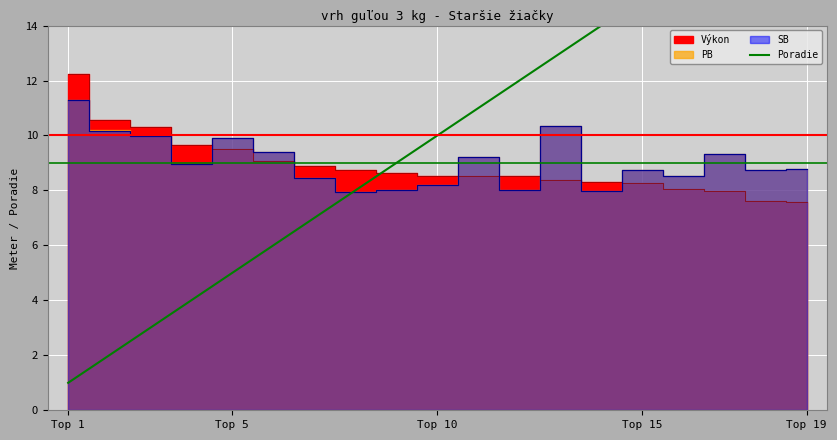

Is it true that the value at 12 is 7?

False